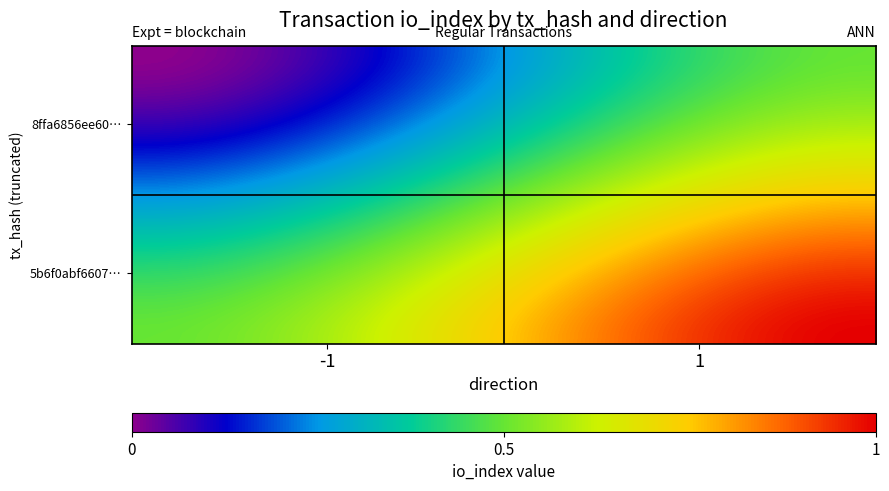

Count the number of categories in the chart.

40